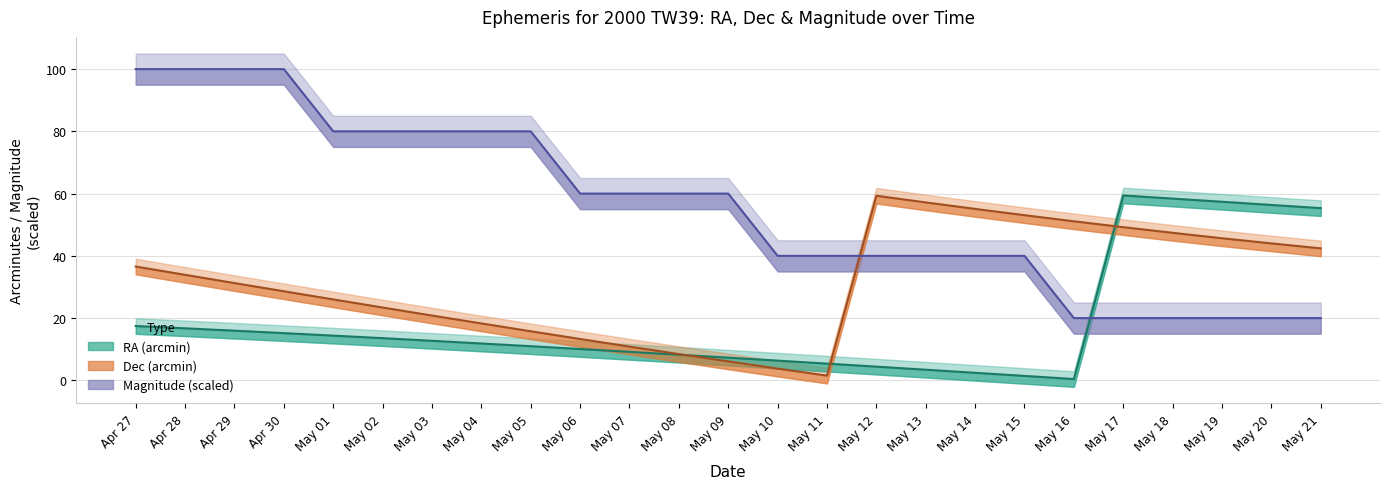

How many times do RA_min and Dec_min cross each other?

3